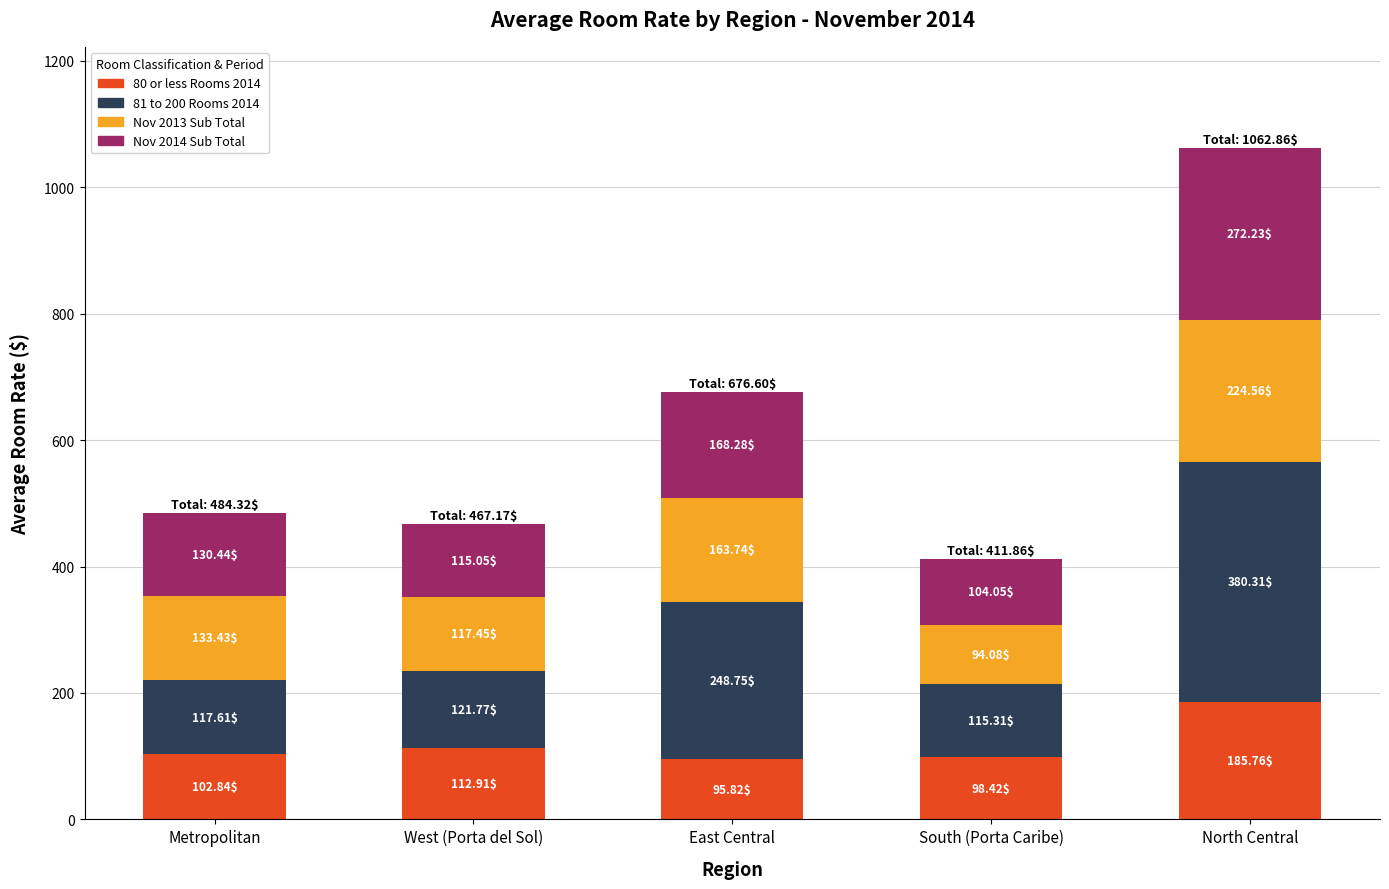

Are the bars grouped side by side (vs. stacked)?

No